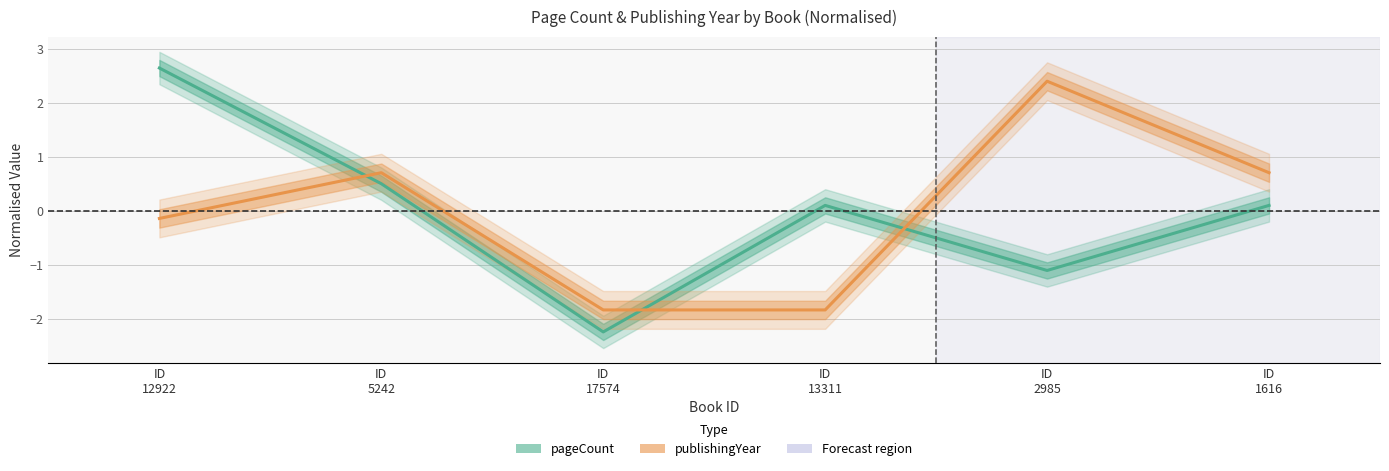

What is the spread (max minus min) of values at ID
17574?

0.4